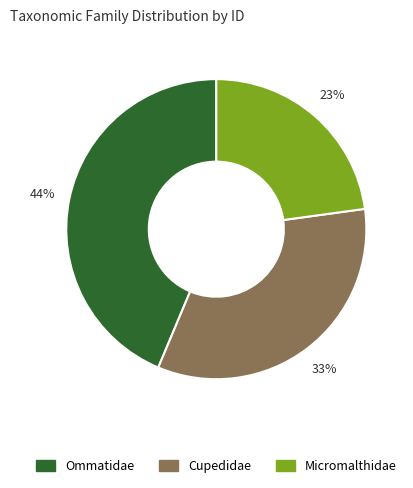

Count the number of slices in the pie.

3